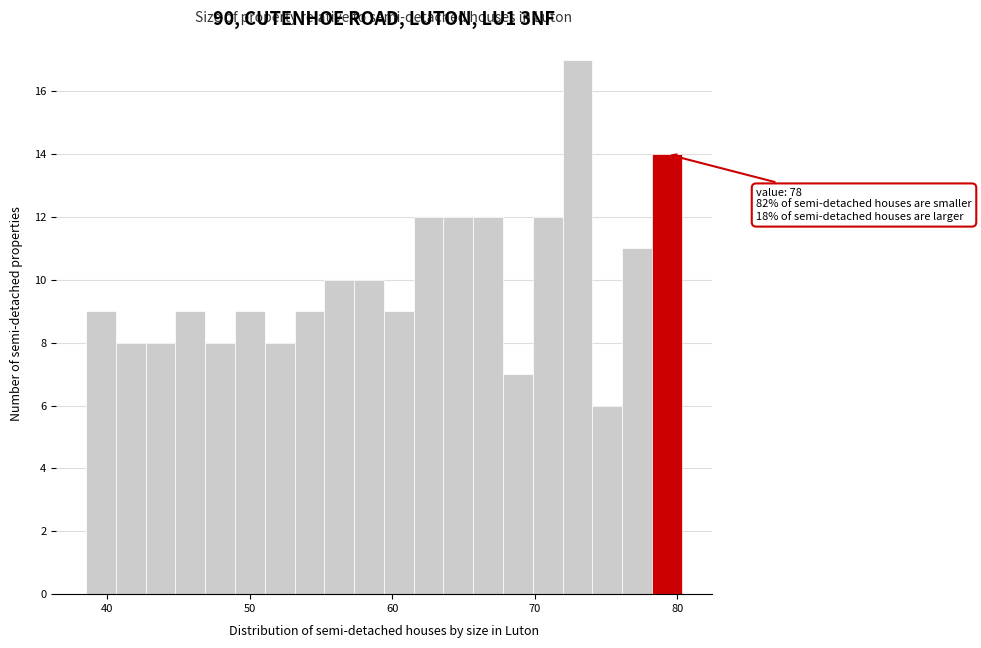

Read against the x-axis, roughly where is the centre of the tallest bar?

73